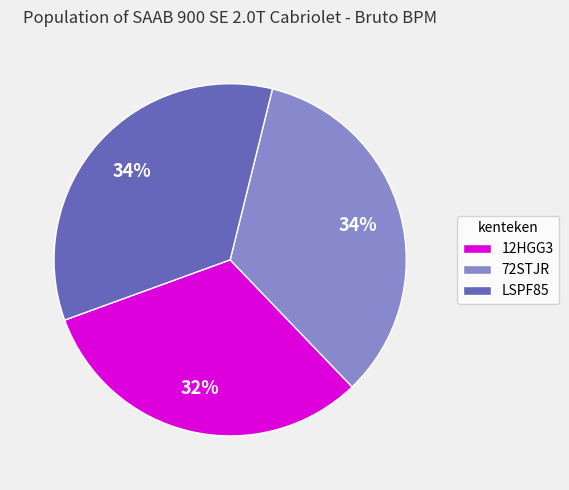

Do 72STJR and 12HGG3 together represent more than half of the pie?

Yes